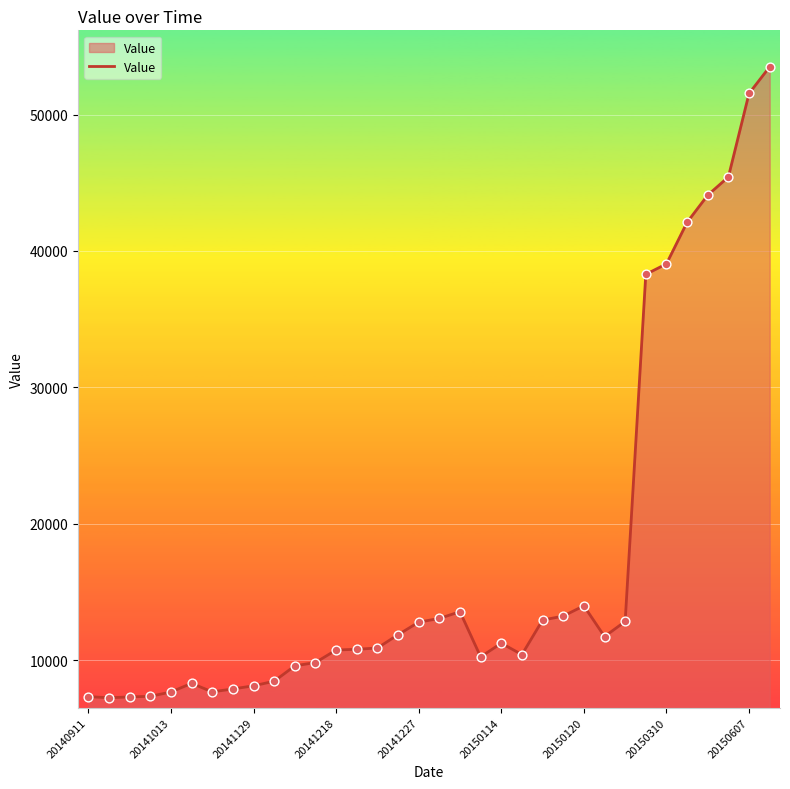

What is the minimum value shown in the chart?

7243